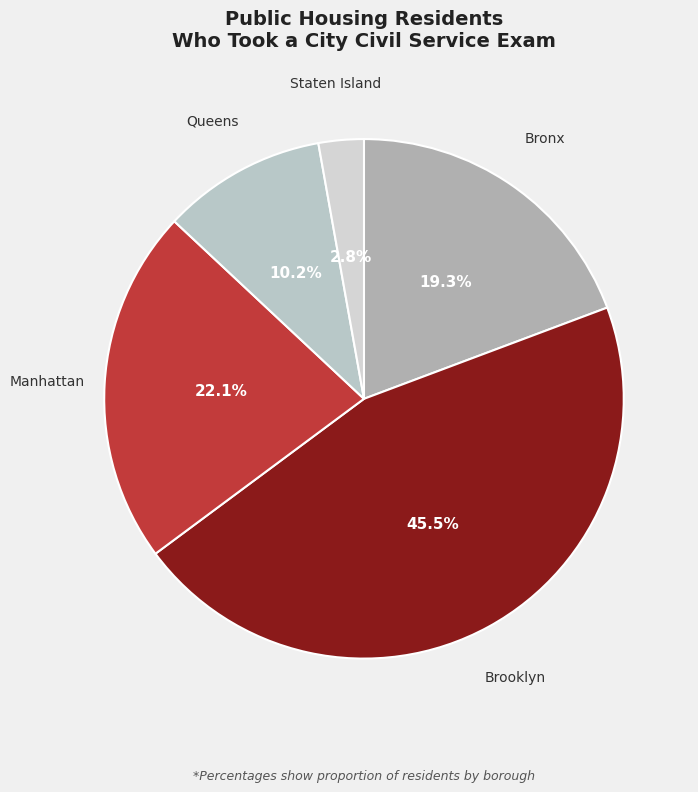

What is the largest slice in the pie chart?

Brooklyn